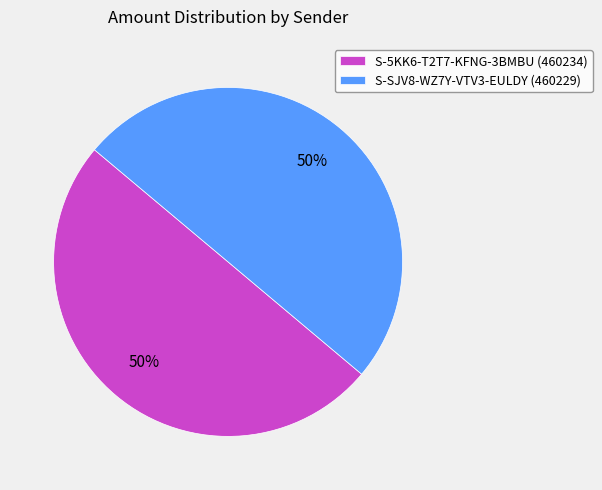

Combined, do S-5KK6-T2T7-KFNG-3BMBU (460234) and S-SJV8-WZ7Y-VTV3-EULDY (460229) account for over 50%?

Yes